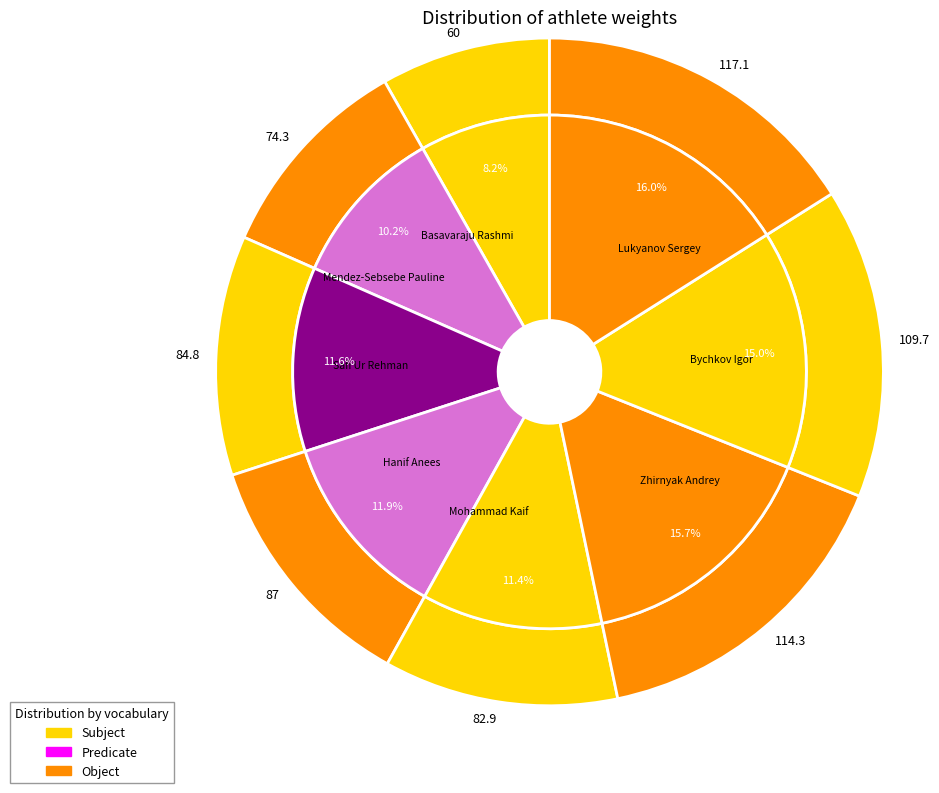

What percentage do Hanif Anees and Basavaraju Rashmi together represent?

20.1%